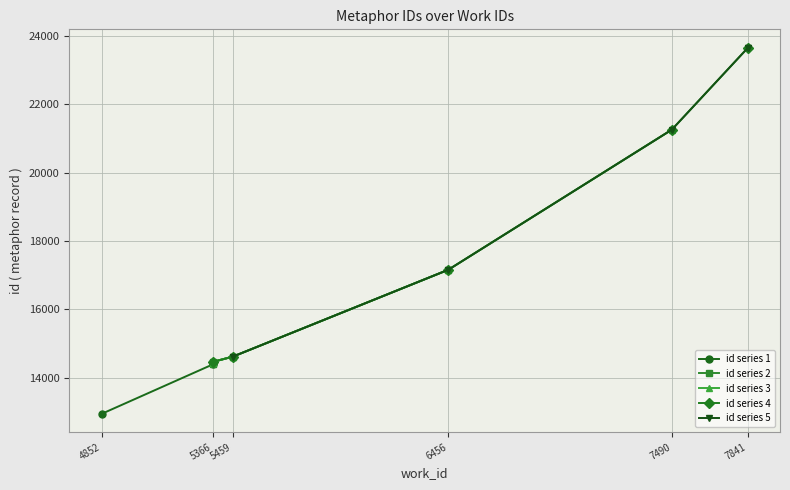

At which label is id series 4 closest to 19058?

6456